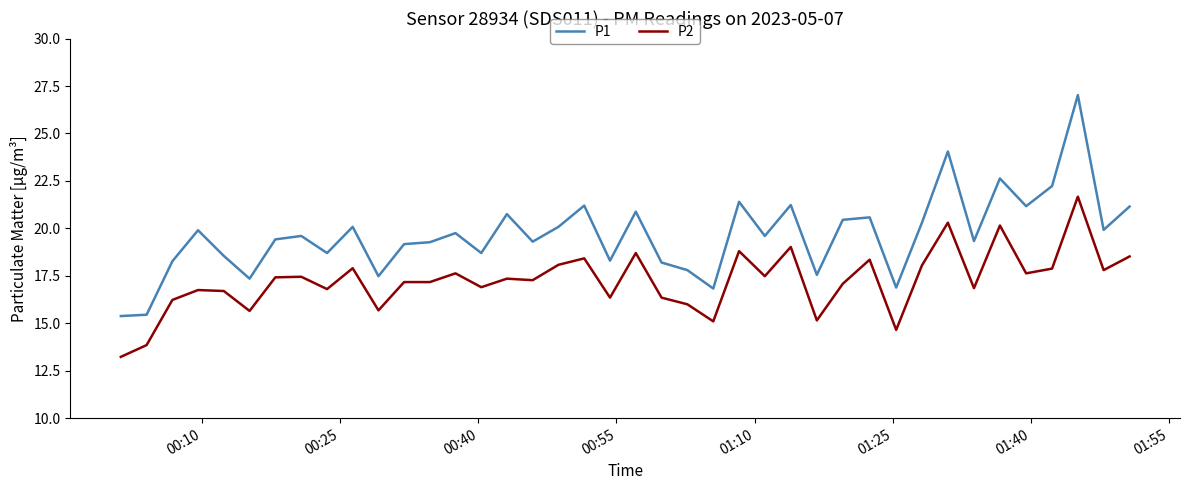

True or false: P1 and P2 intersect in this chart.

False